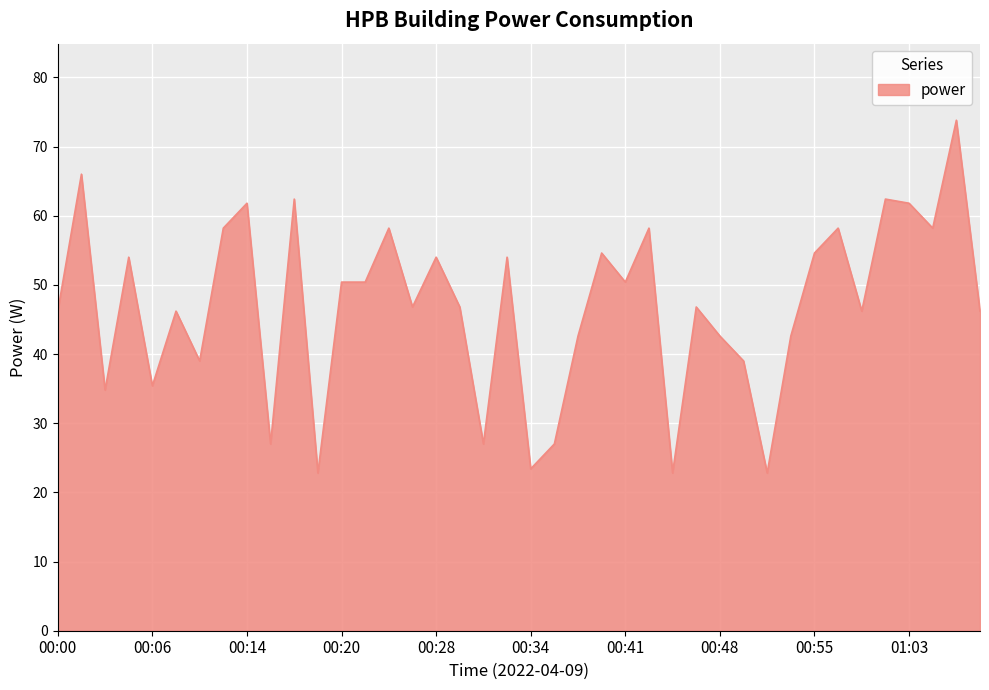

What is the minimum value shown in the chart?

22.8